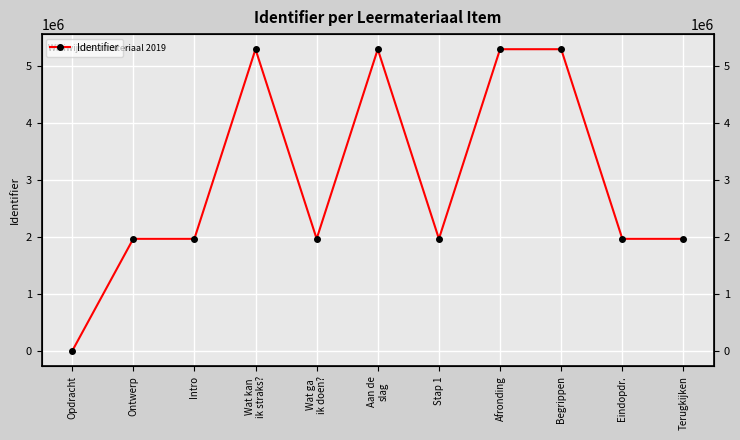

List the labels in order of value, smallest first.

Opdracht, Ontwerp, Intro, Wat ga
ik doen?, Stap 1, Eindopdr., Terugkijken, Wat kan
ik straks?, Aan de
slag, Afronding, Begrippen